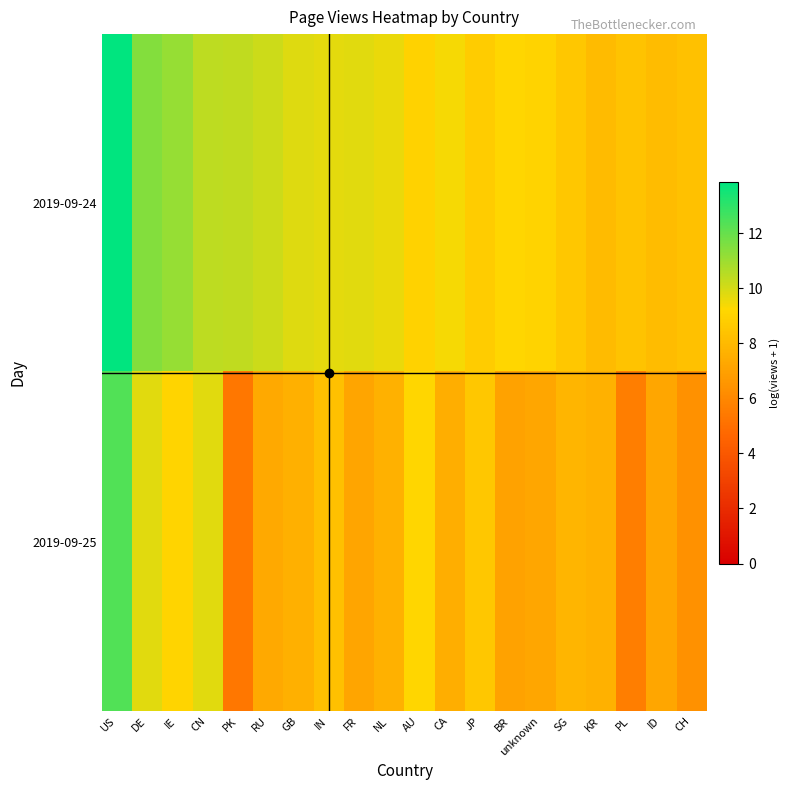

What is the maximum value shown in the chart?

13.9